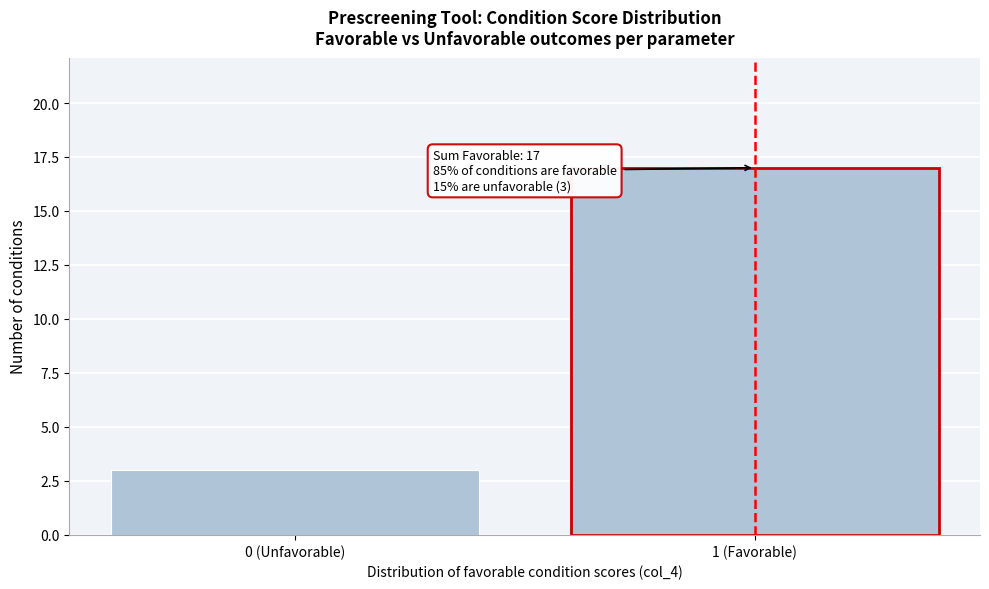

Reading right to left, what are all the values shown in this chart?

1 (Favorable)=17	0 (Unfavorable)=3